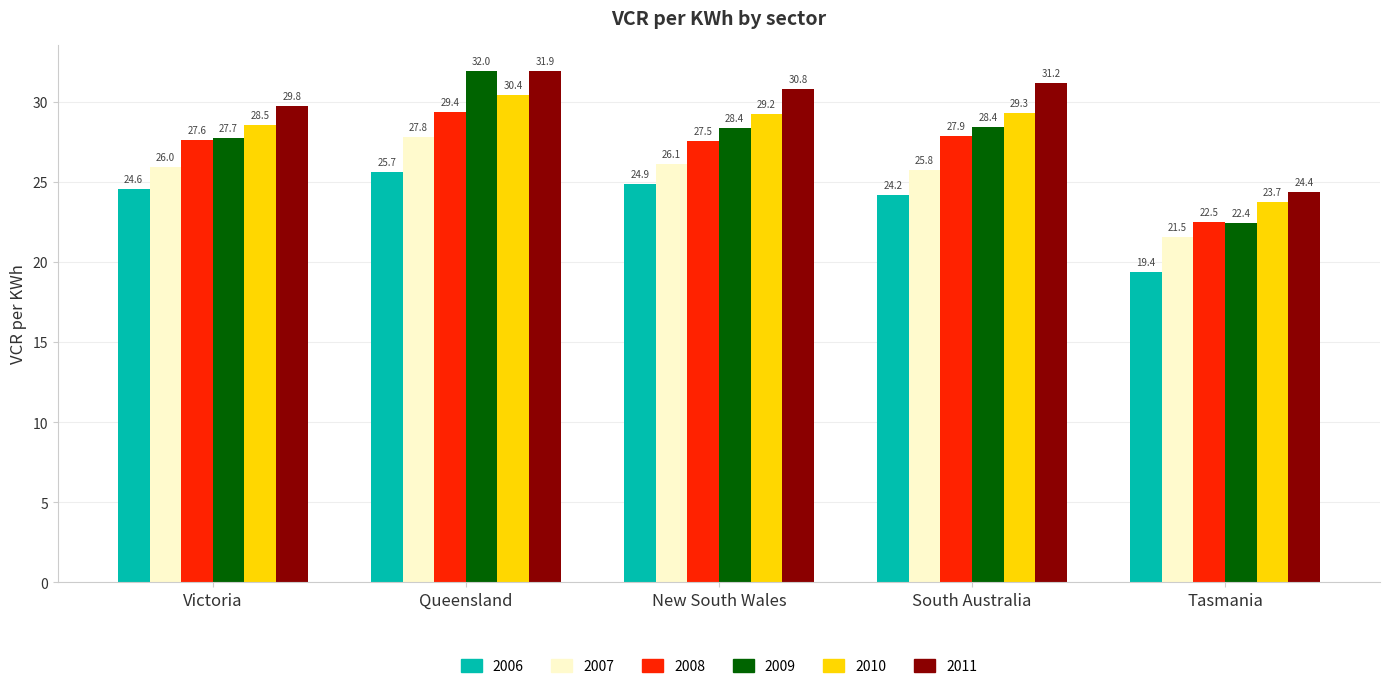

Which series has the widest spread of values?

2009